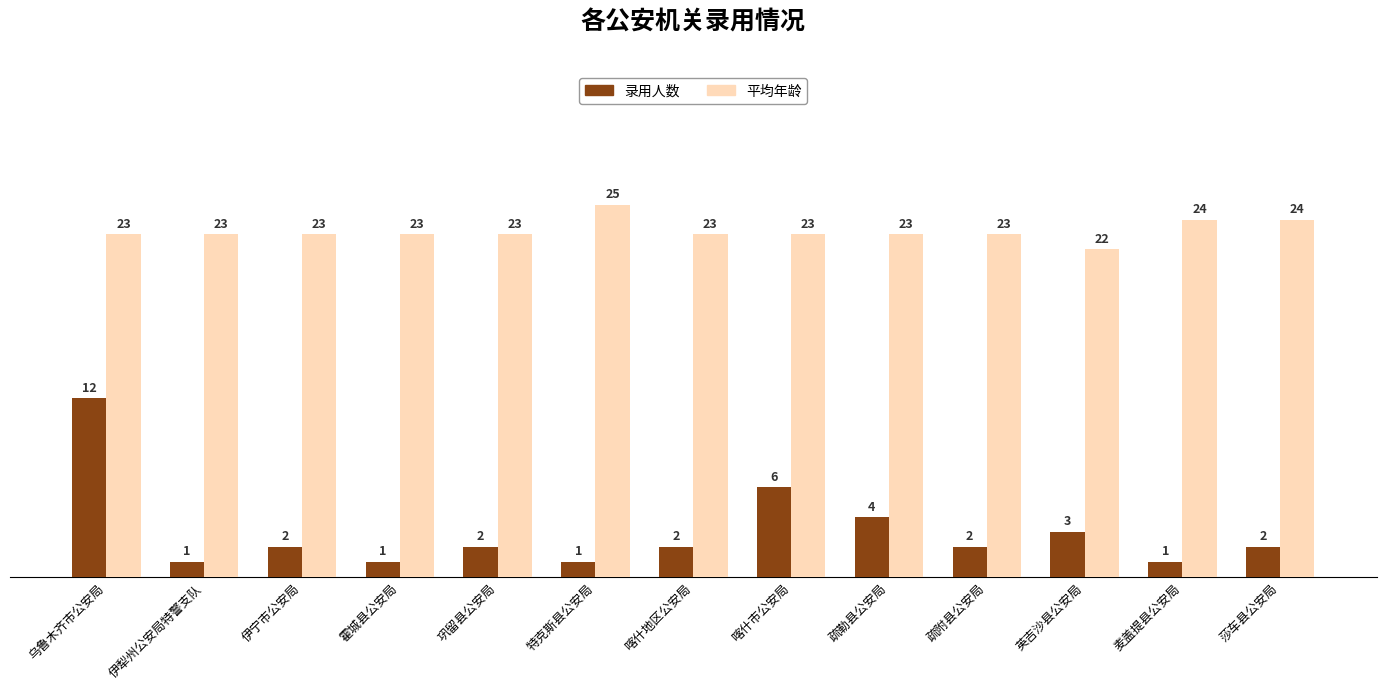

At which label is 录用人数 closest to 6?

喀什市公安局